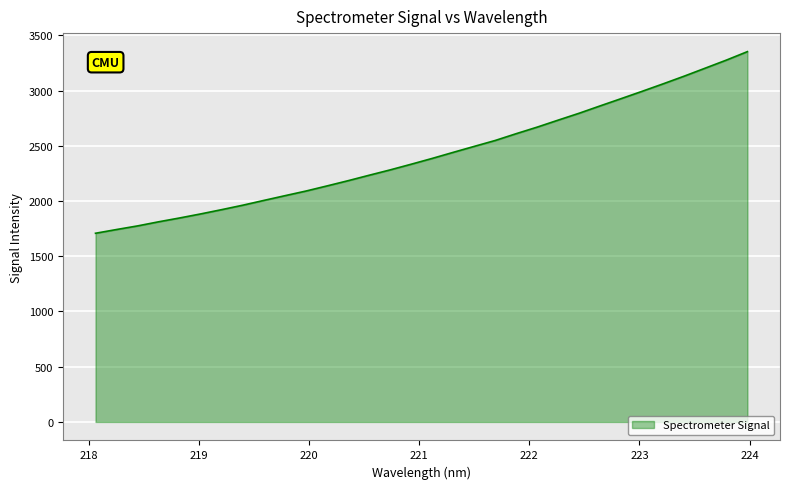

What is the maximum value shown in the chart?

3352.4